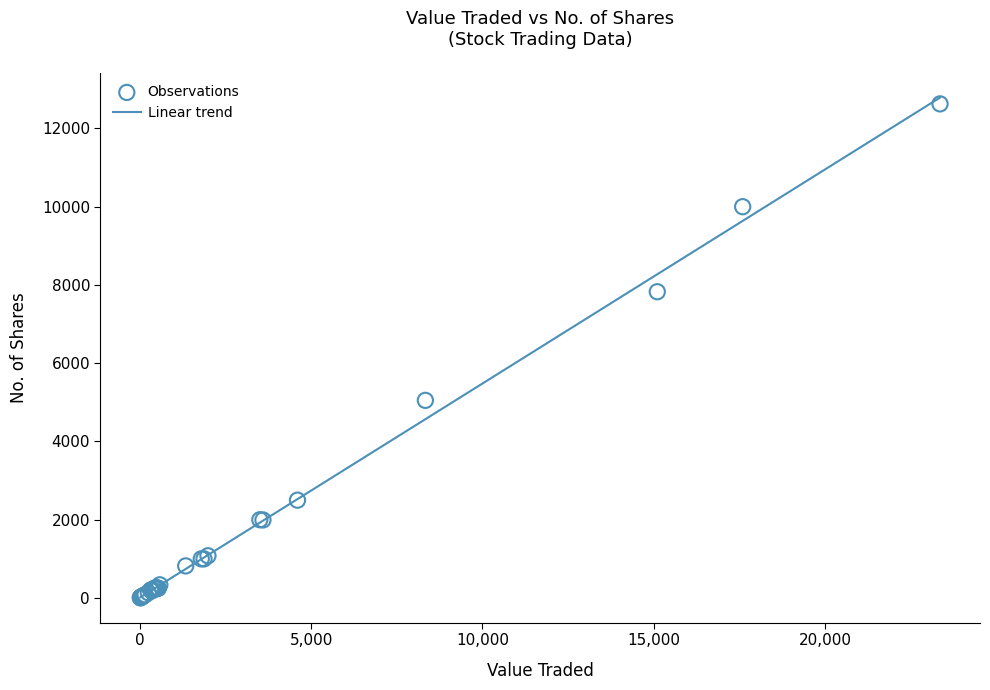

What Y value in the scatter plot is closest to 6318?

5051